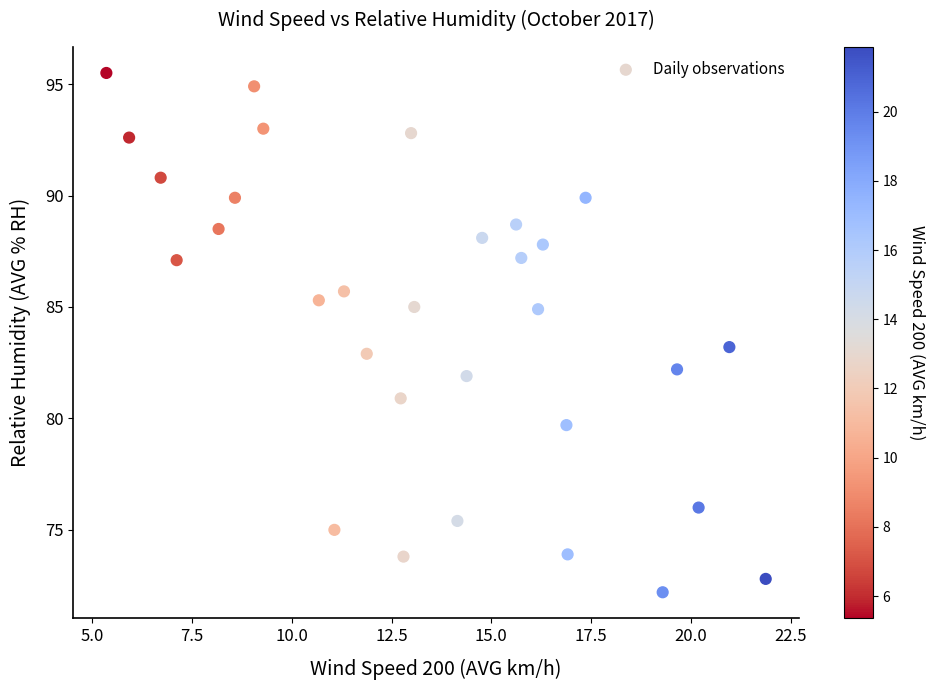

What is the range of X values (max minus min)?

16.5